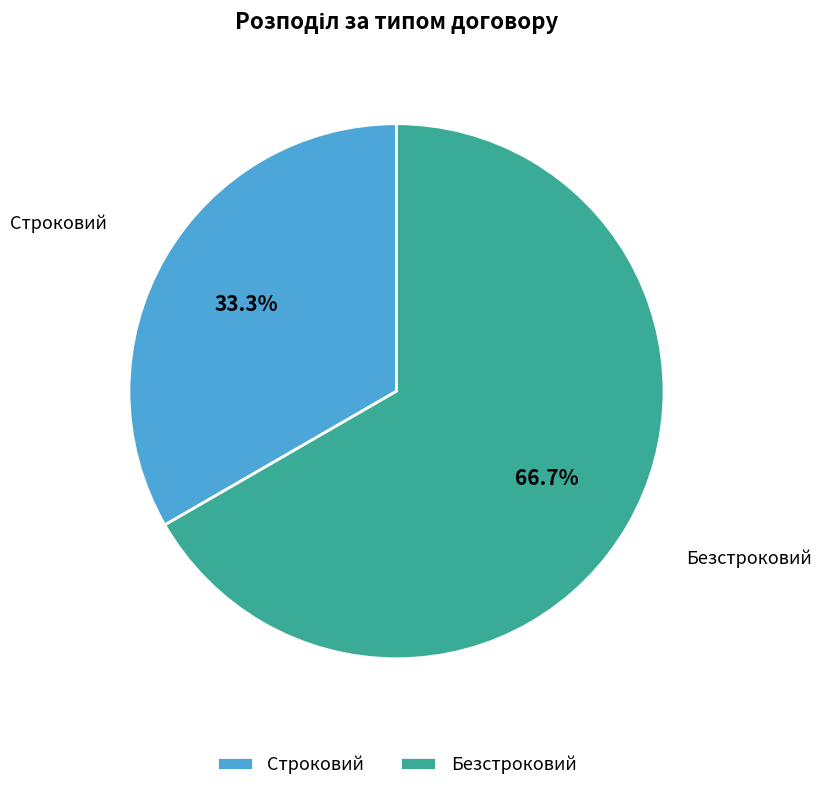

Is it true that Строковий is 33% of the pie?

True